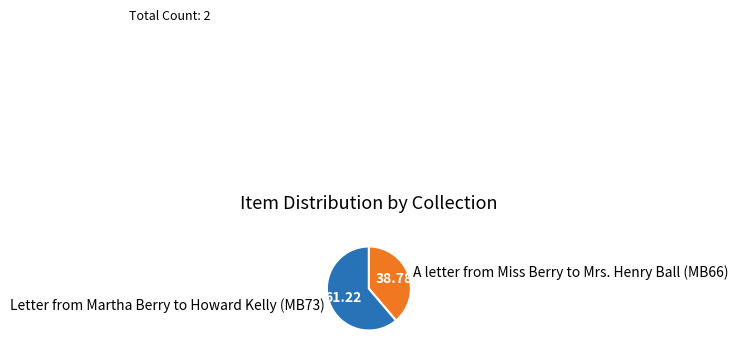

Which has a higher value, Letter from Martha Berry to Howard Kelly (MB73) or A letter from Miss Berry to Mrs. Henry Ball (MB66)?

Letter from Martha Berry to Howard Kelly (MB73)